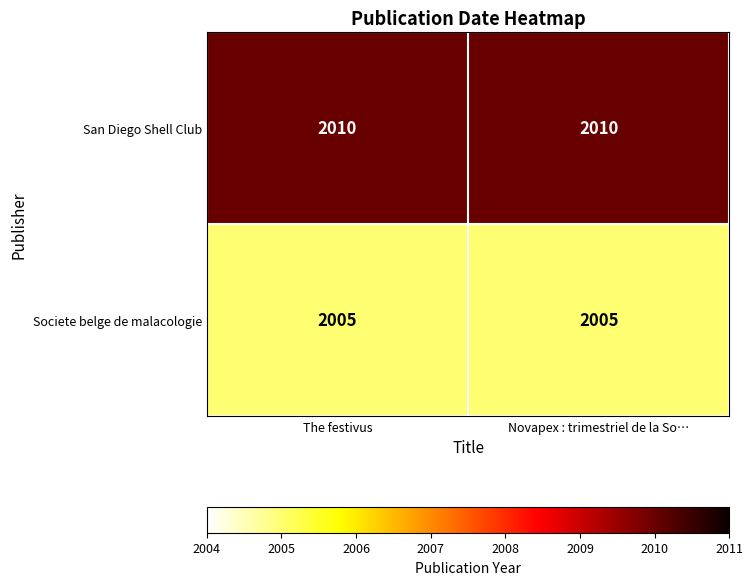

What is the sum of all Societe belge de malacologie values?

4010